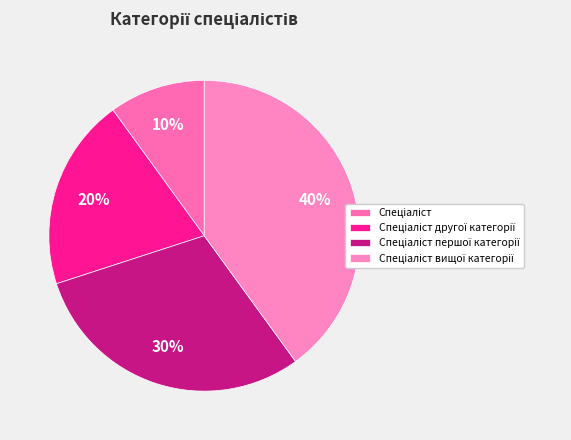

Rank the categories by value from lowest to highest.

Спеціаліст, Спеціаліст другої категорії, Спеціаліст першої категорії, Спеціаліст вищої категорії